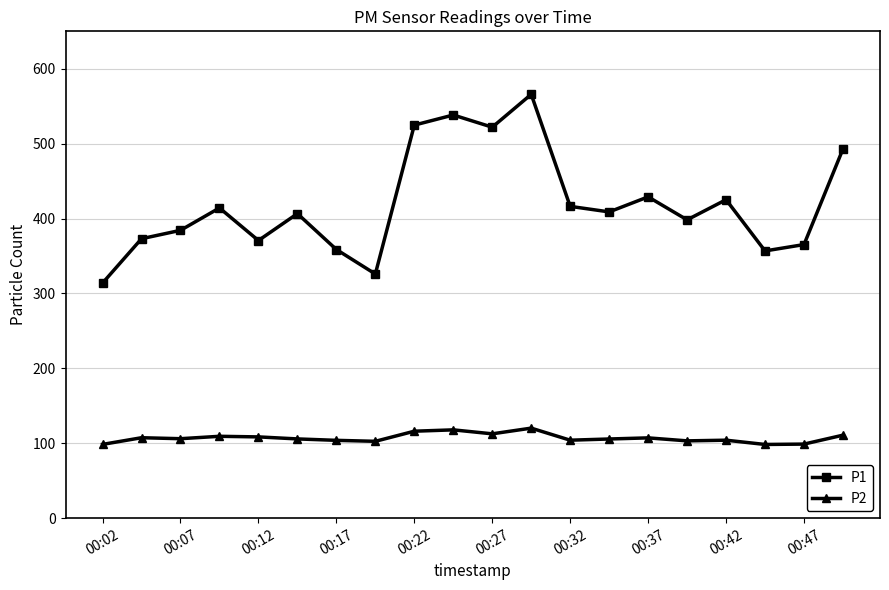

What is the value of the P1 point at the 16th from the left?

398.3